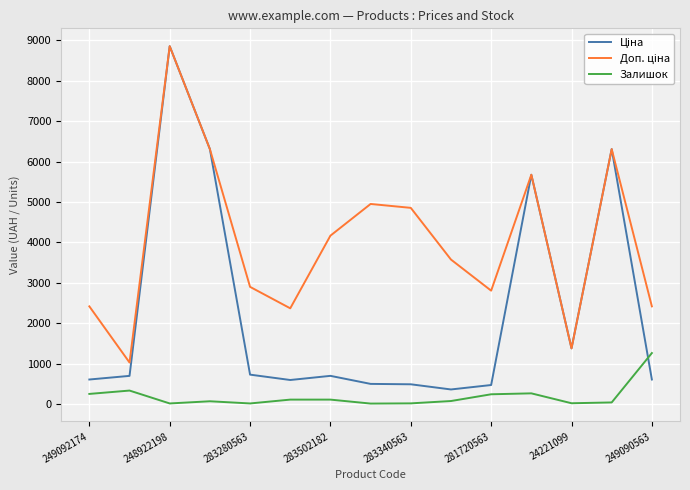

What is the highest value of the Залишок series?

1259.0